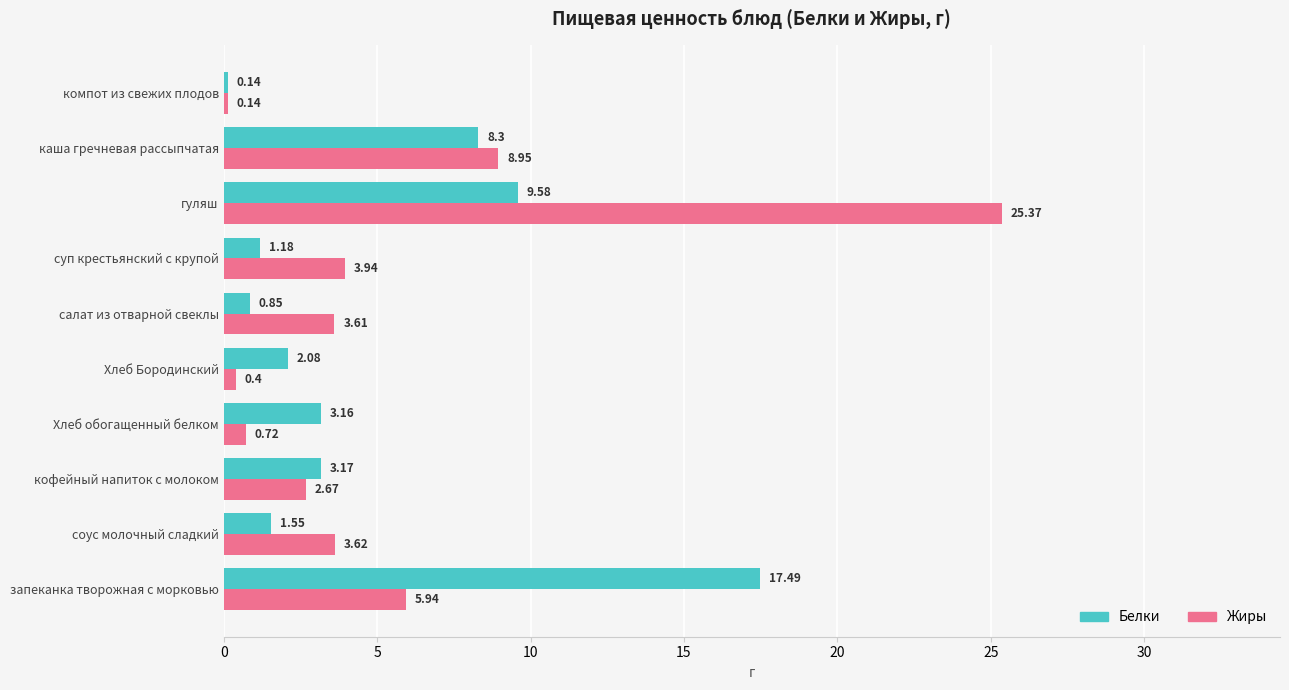

What is the average value of the Жиры series?

5.5